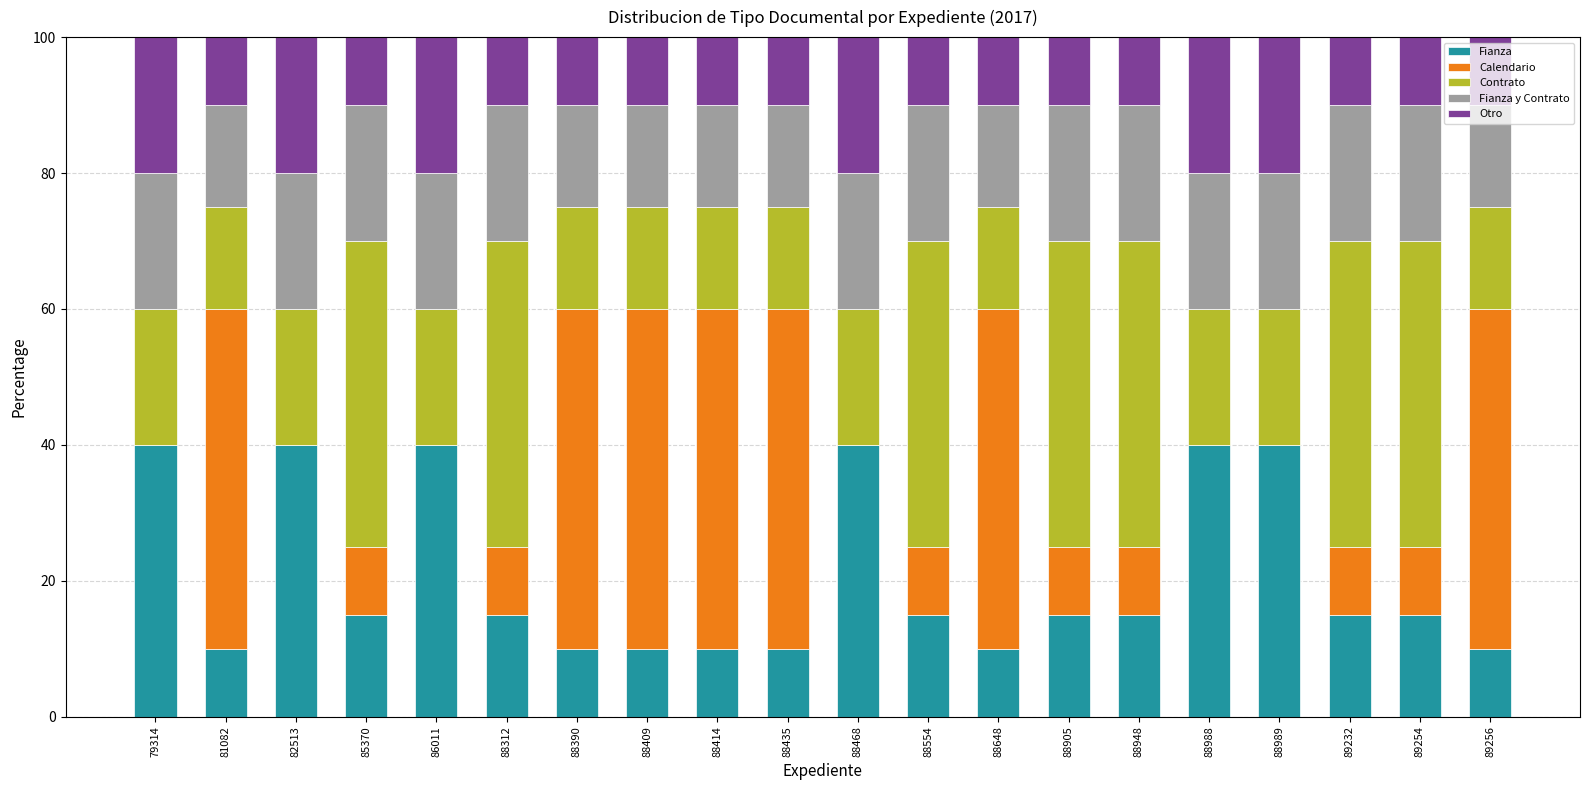

What is the sum of all Fianza values?

415